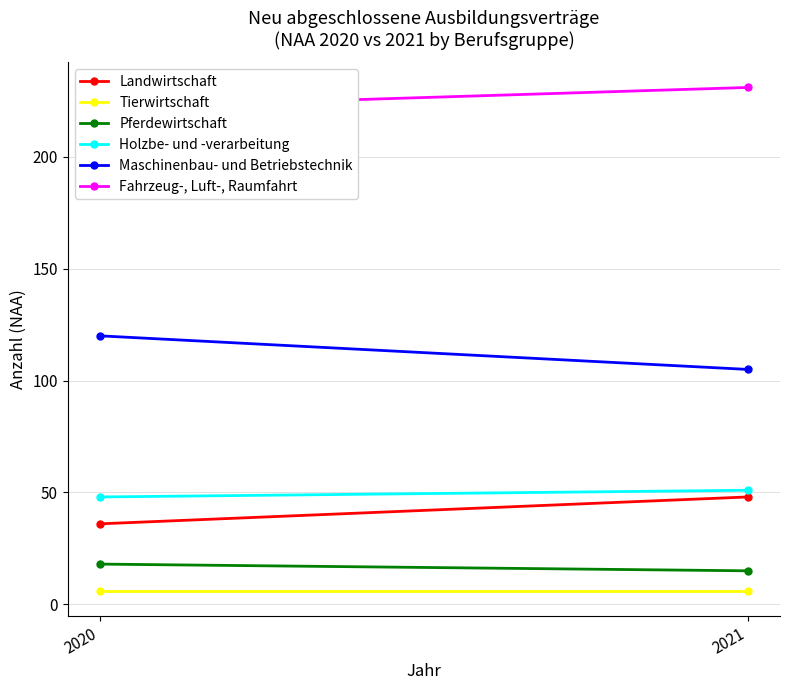

What is the difference between the Maschinenbau- und Betriebstechnik values at 2021 and 2020?

15